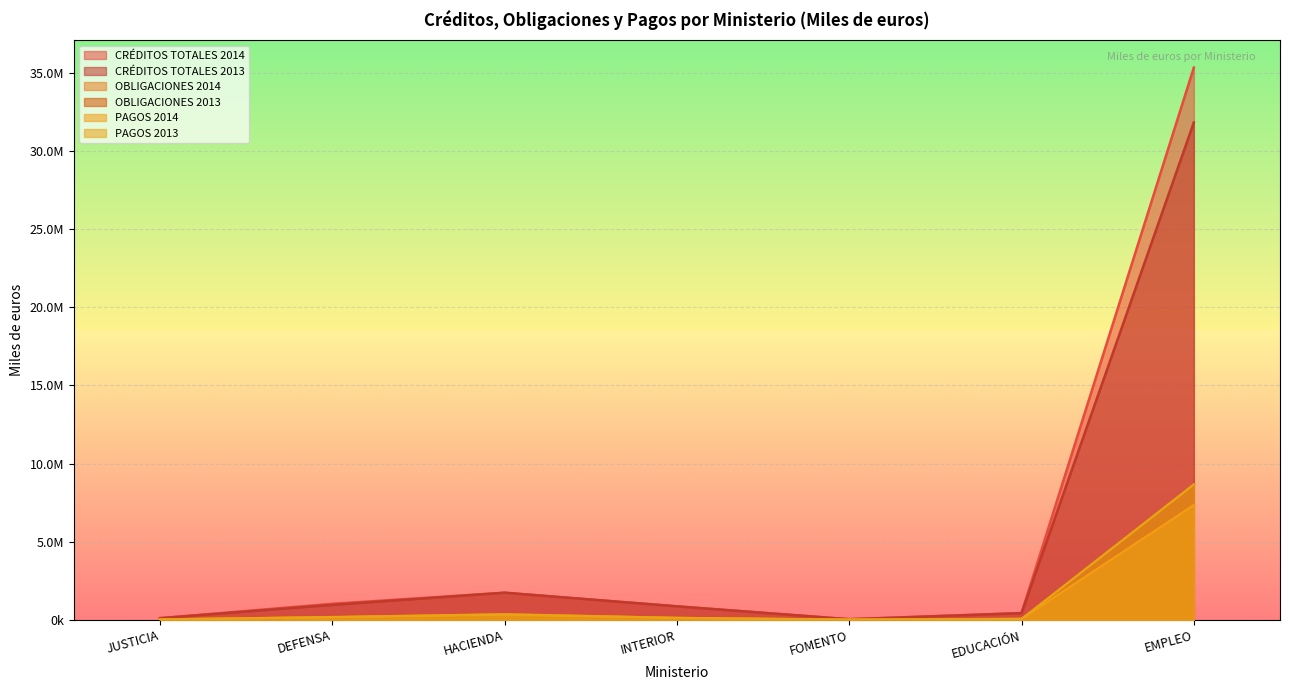

What is the value of the CRÉDITOS TOTALES 2013 point at the 6th from the left?

429056